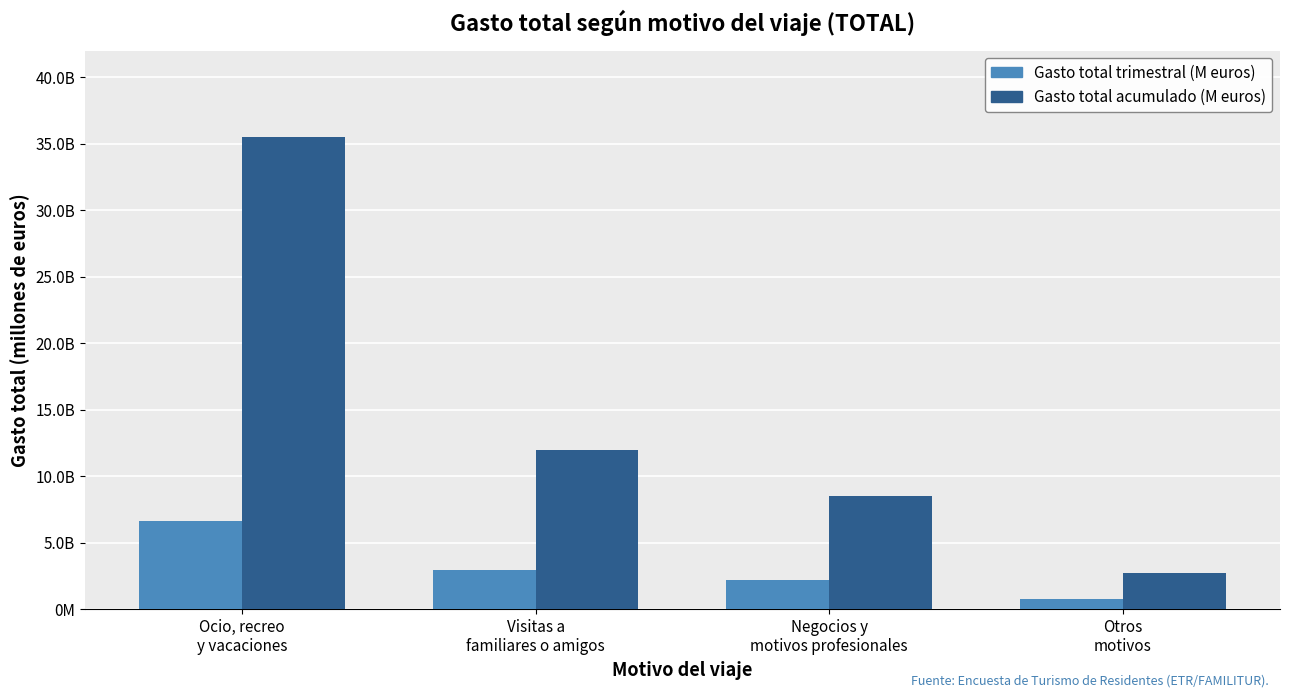

Are the bars horizontal?

No